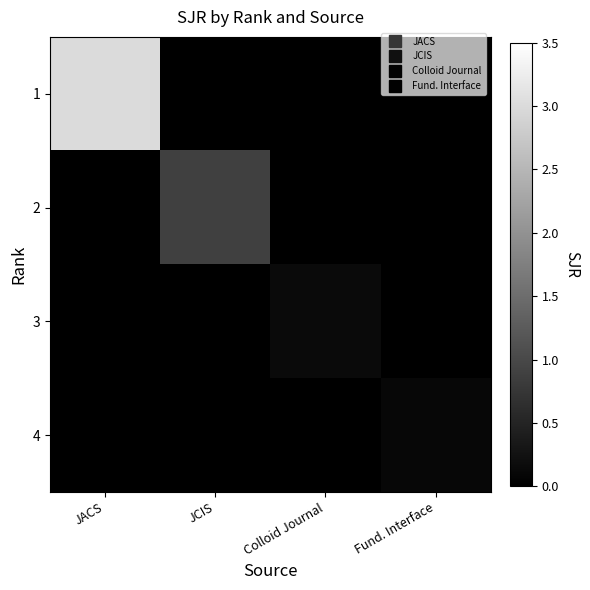

What is the spread (max minus min) of values at Fund. Interface?

0.1